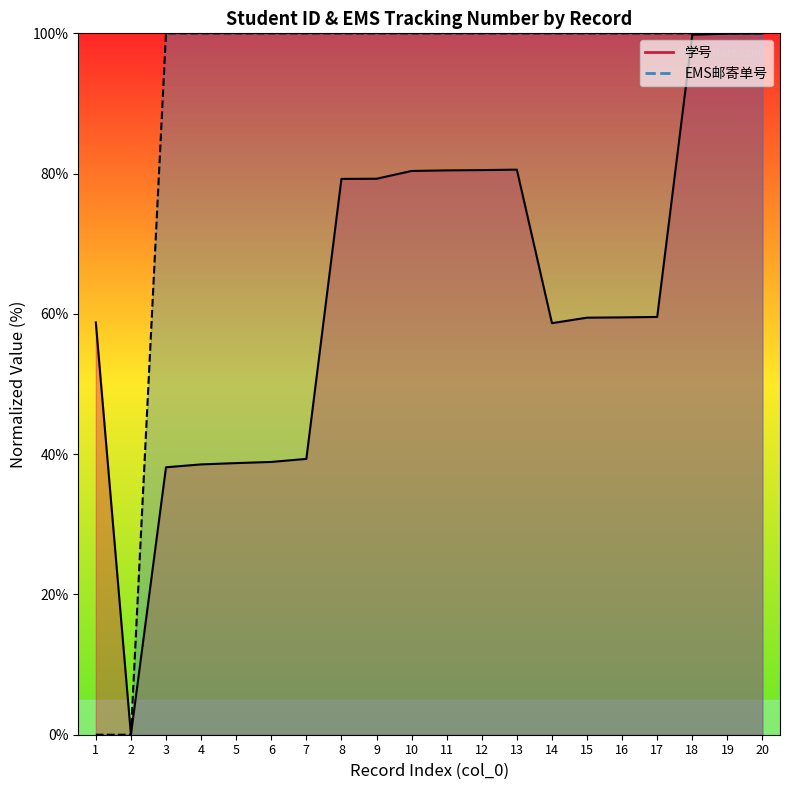

What are all the series names shown in the legend?

学号, EMS邮寄单号